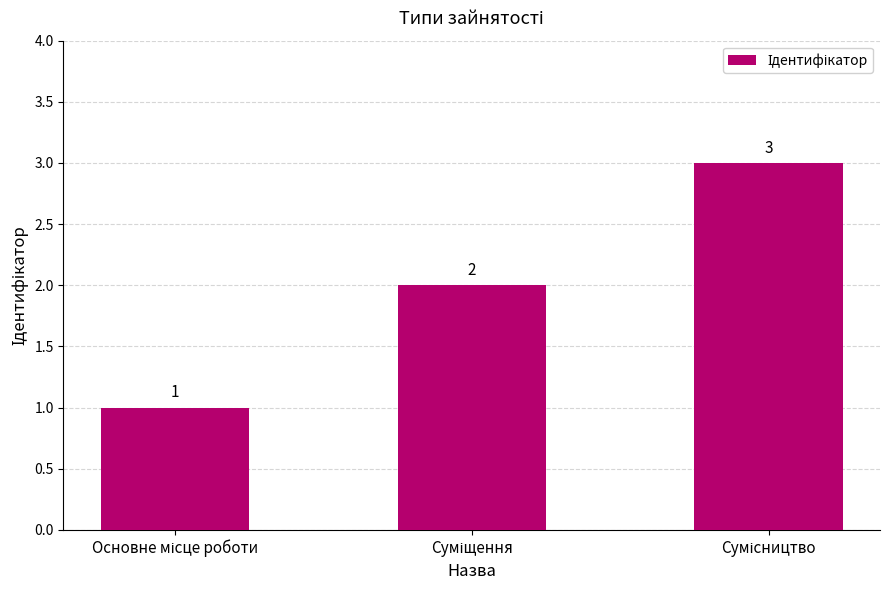

Count the values in the range 1 to 3.

3